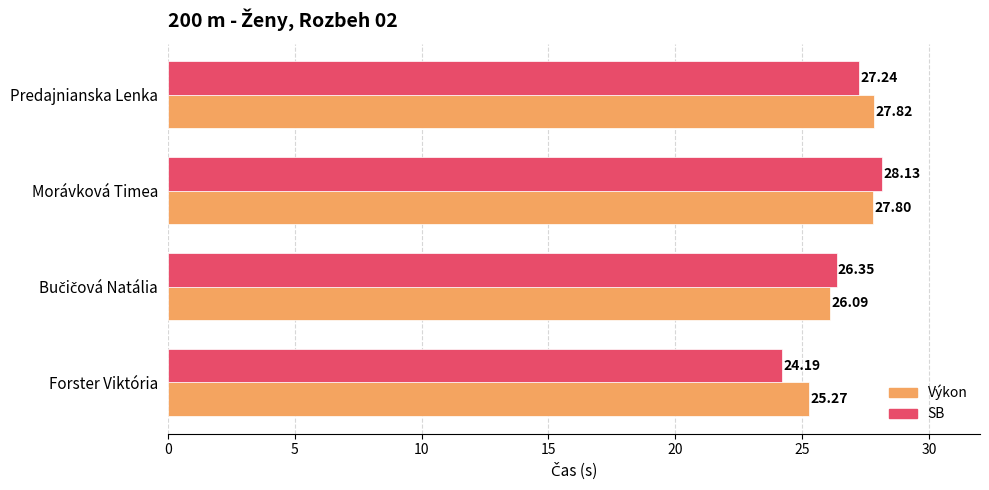

What is the difference between the highest and lowest values at Morávková Timea?

0.3